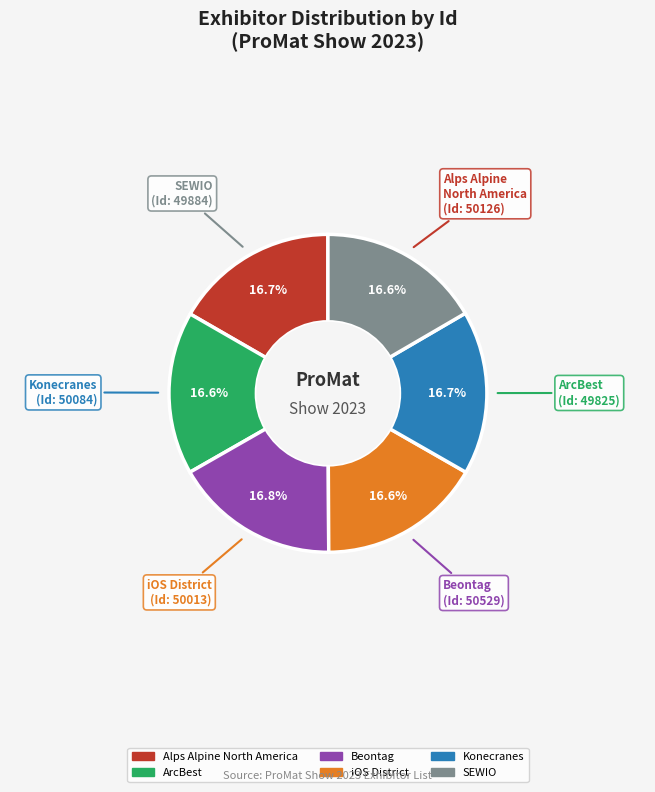

How many segments does this pie chart have?

6